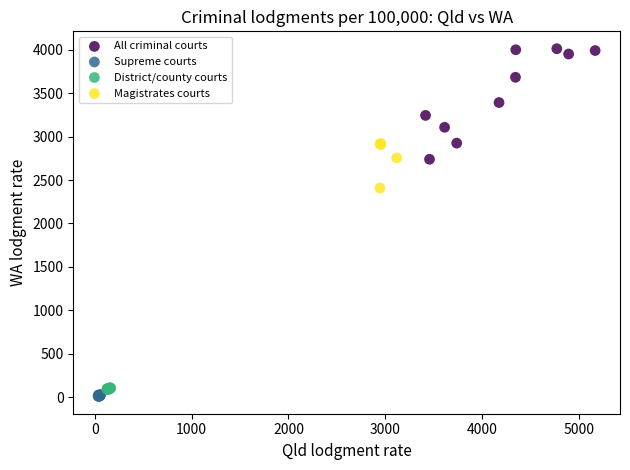

Which series has the widest spread of Y values?

All criminal courts